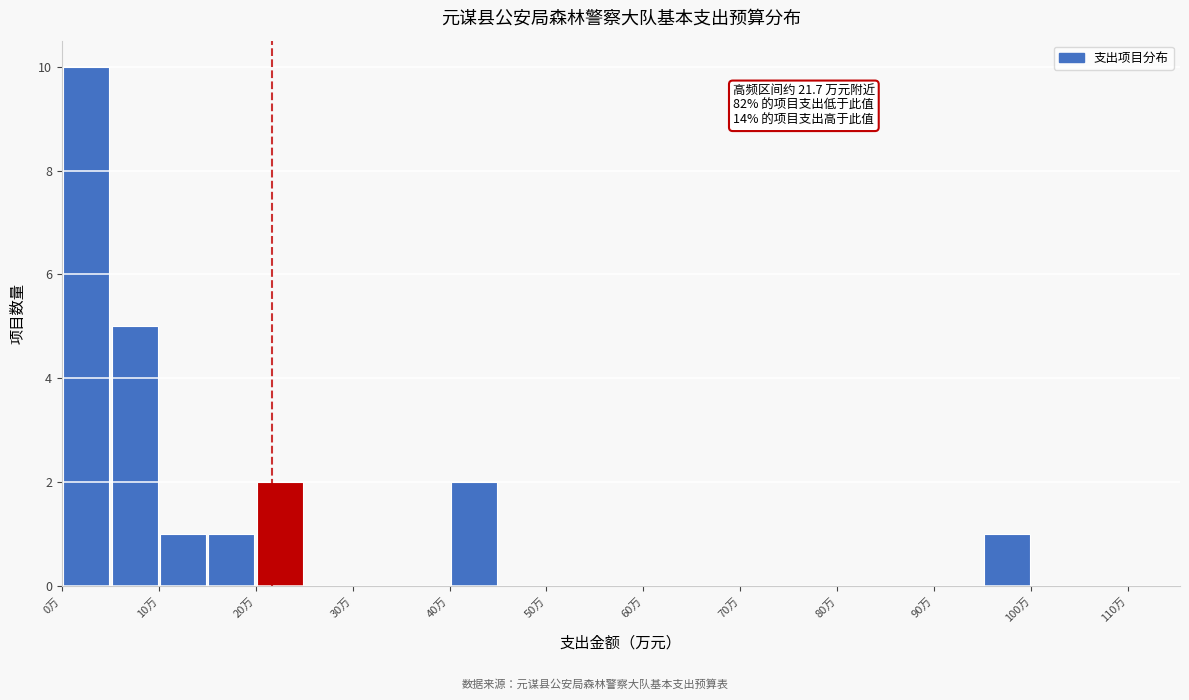

Which range on the x-axis has the tallest bar?

0 to 5